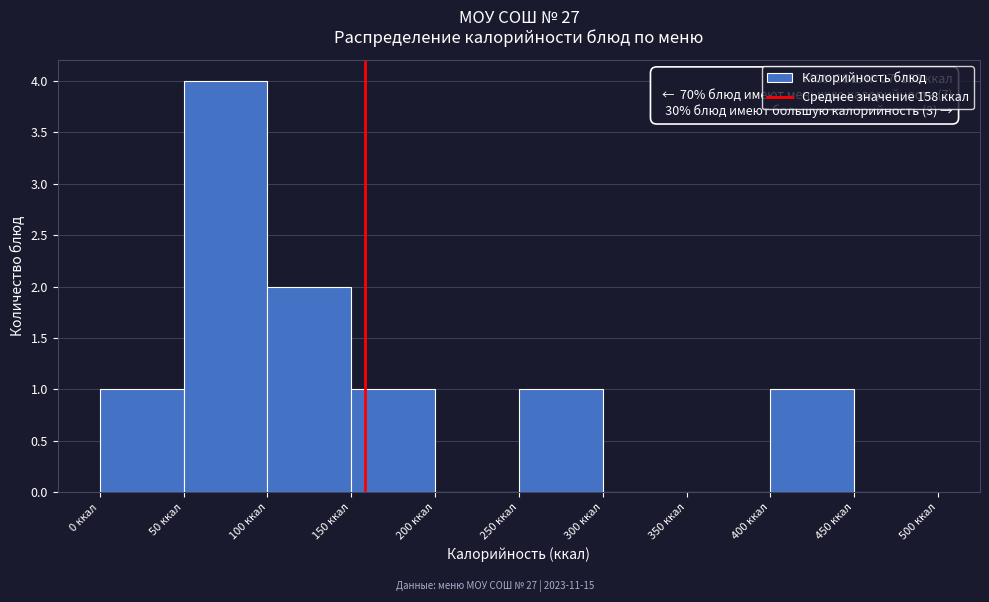

Which range on the x-axis has the tallest bar?

50 to 100